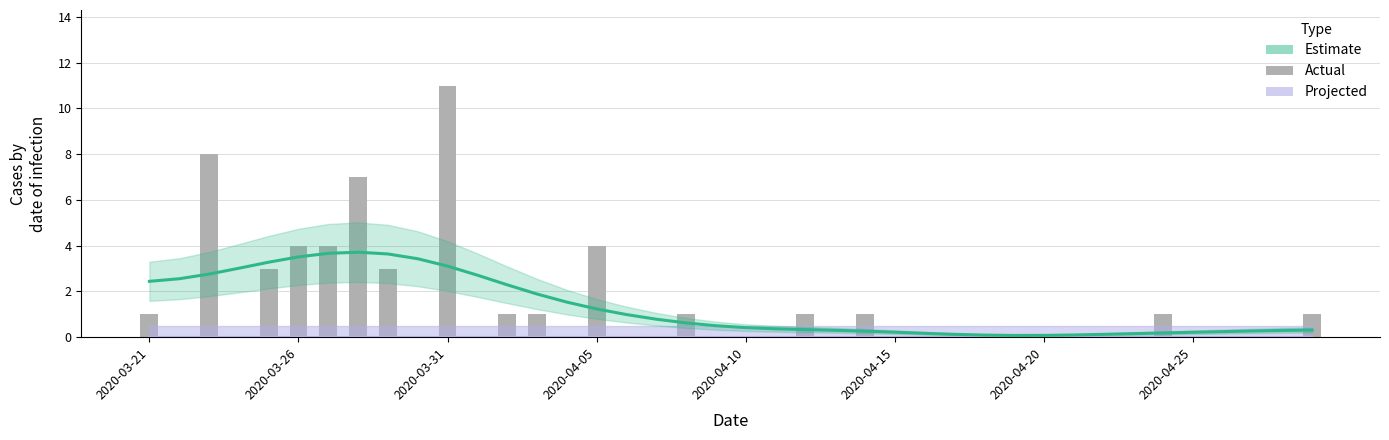

True or false: the data shows 1 at 18.

True